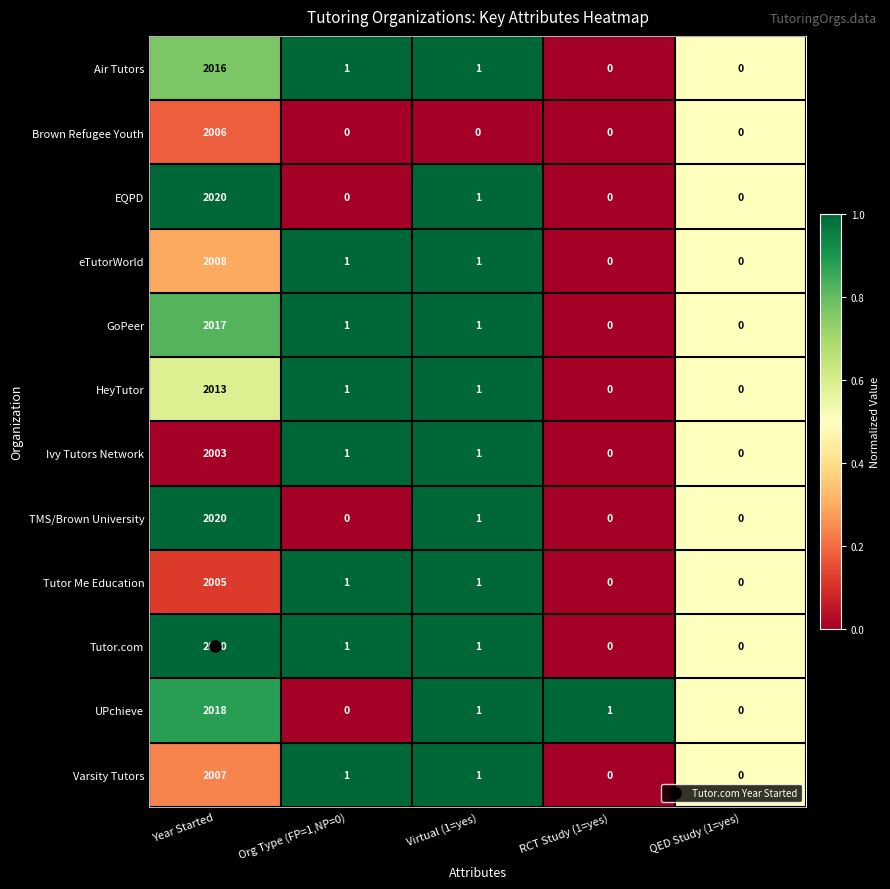

The value of Tutor.com at QED Study (1=yes) is 0. True or false?

True